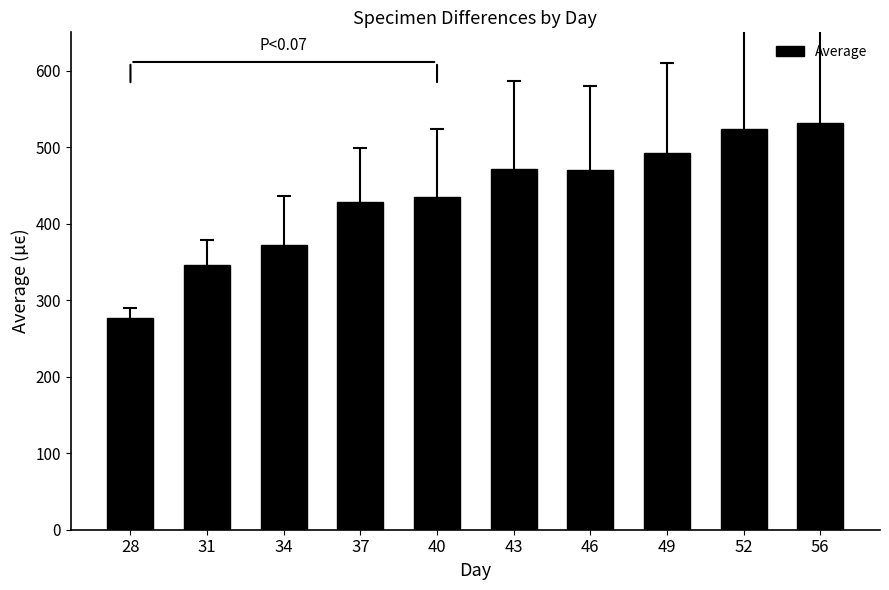

Between 46 and 37, which is larger?

46